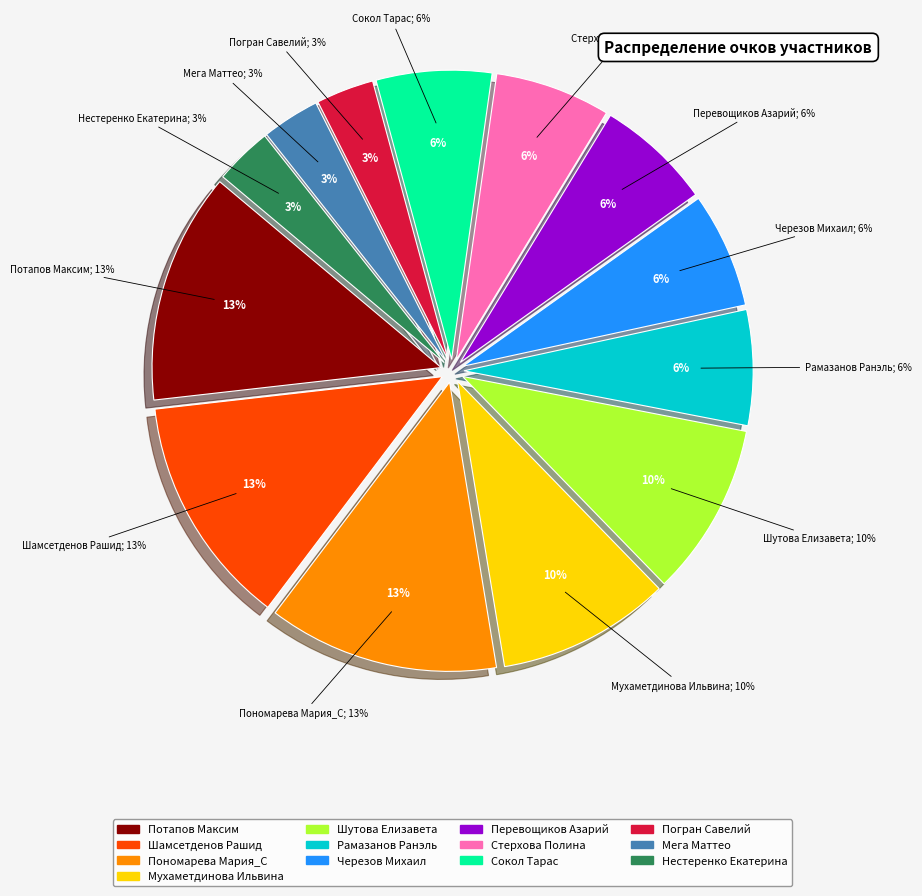

What is the smallest slice in the pie chart?

Погран Савелий